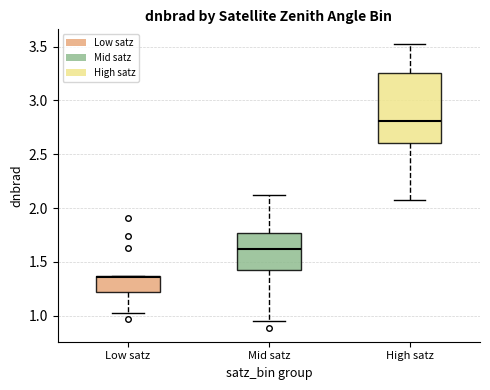

Reading left to right, read every box against the y-axis: the position of its median line, the range the box covers, and the ends of its whiskers. The values are not printed on the chart, so give them approximately, as read against the axis.

Low satz: median 1.35, box 1.20 to 1.35, whiskers 1.00 to 1.35
Mid satz: median 1.60, box 1.45 to 1.75, whiskers 0.95 to 2.10
High satz: median 2.80, box 2.60 to 3.25, whiskers 2.10 to 3.55